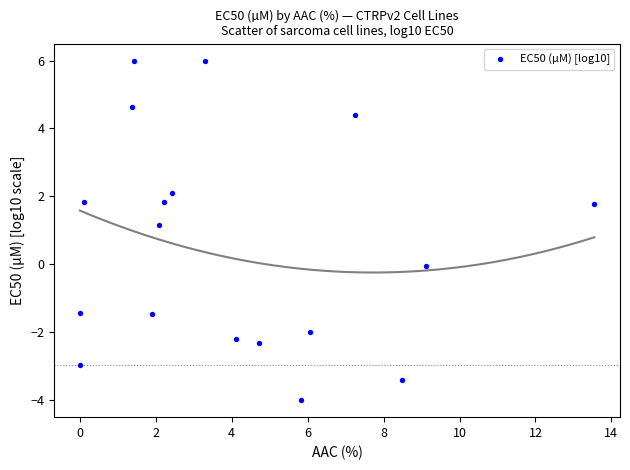

What is the range of X values (max minus min)?

13.5